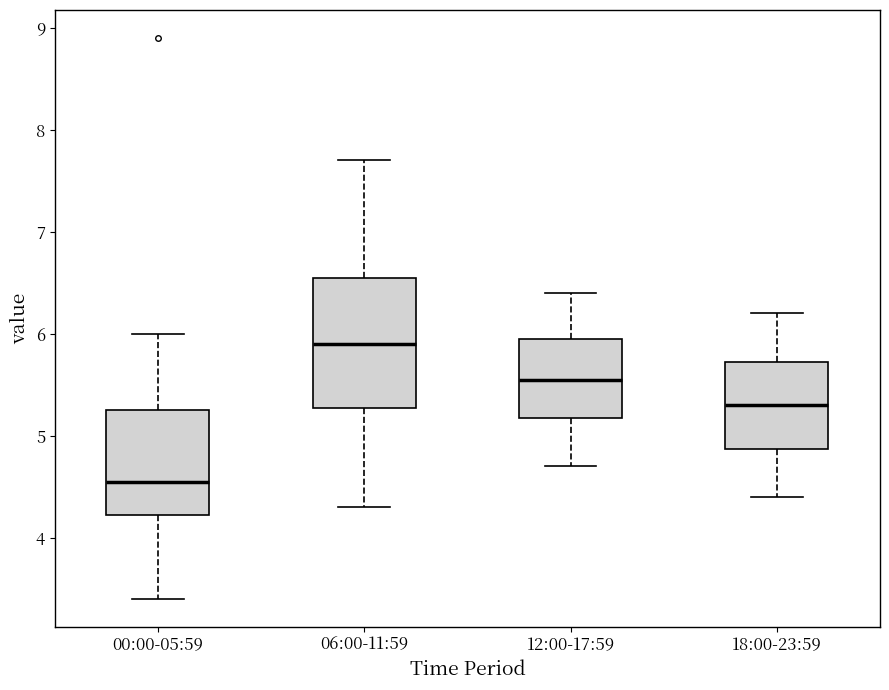

Reading left to right, read every box against the y-axis: the position of its median line, the range the box covers, and the ends of its whiskers. The values are not printed on the chart, so give them approximately, as read against the axis.

00:00-05:59: median 4.6, box 4.2 to 5.3, whiskers 3.4 to 6.0
06:00-11:59: median 5.9, box 5.3 to 6.6, whiskers 4.3 to 7.7
12:00-17:59: median 5.6, box 5.2 to 6.0, whiskers 4.7 to 6.4
18:00-23:59: median 5.3, box 4.9 to 5.7, whiskers 4.4 to 6.2